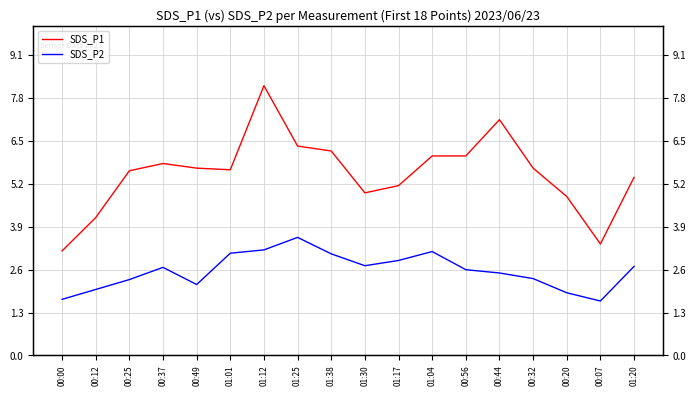

How many data points does each series have?

18